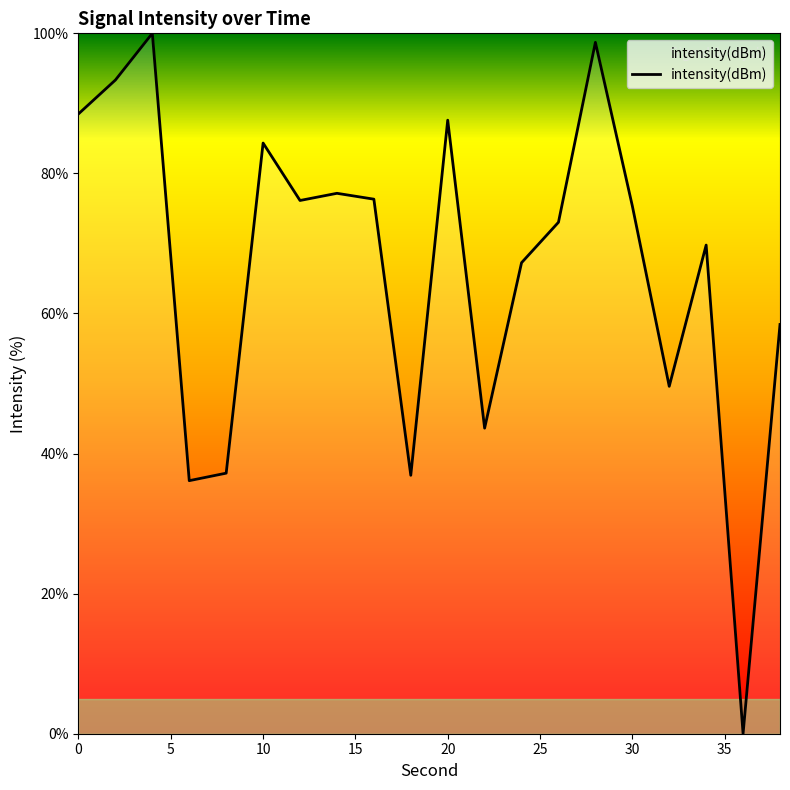

Does the chart have visible grid lines?

No